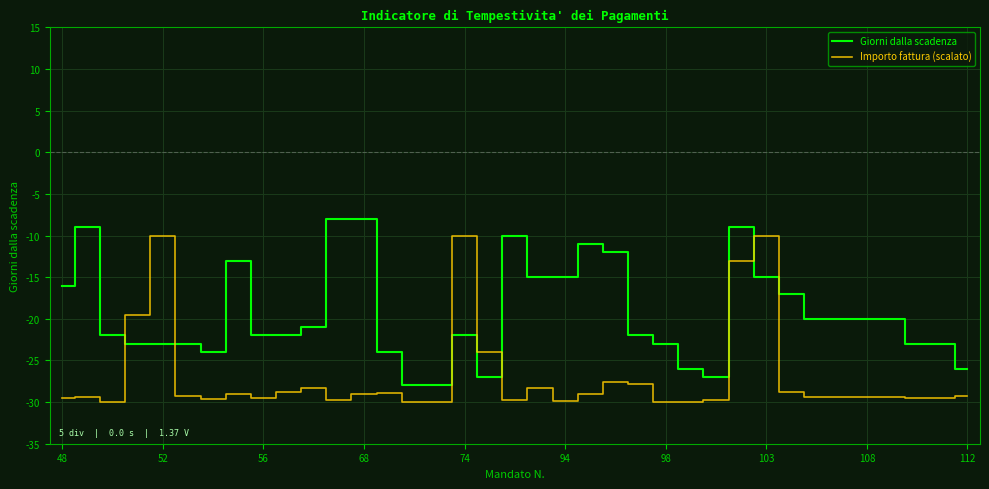

Rank the series by their average value, from highest to lowest.

Giorni dalla scadenza, Importo fattura (scalato)